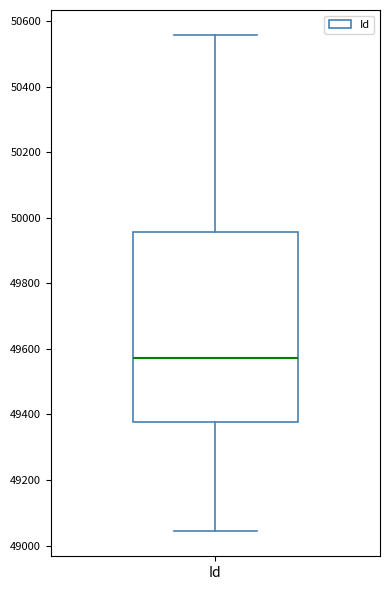

Where is the lower edge of the box for Id on the y-axis? The values are not printed on the chart, so give them approximately, as read against the axis.

49380